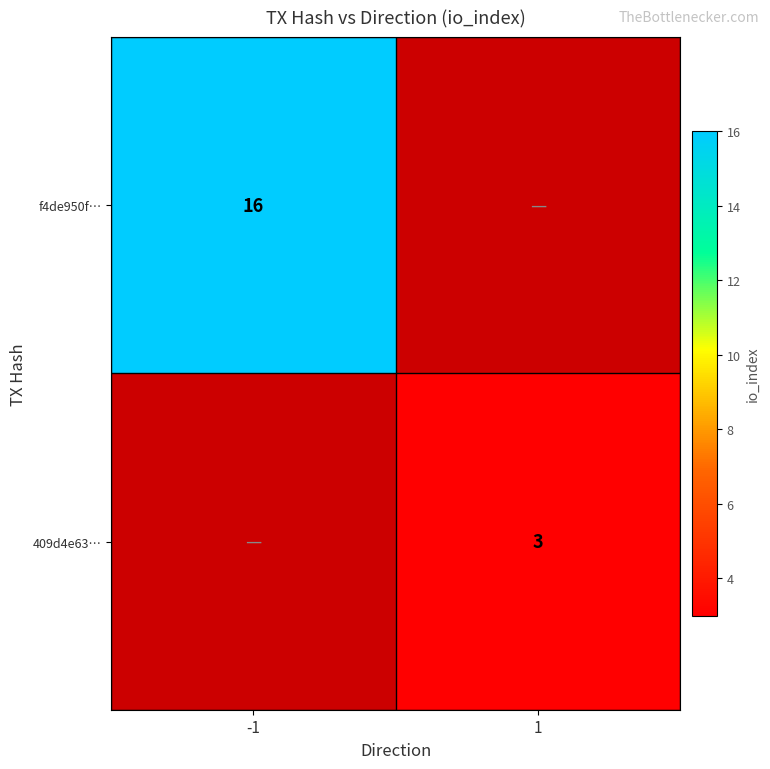

Is it true that 409d4e63… equals 1.7 at 1?

False